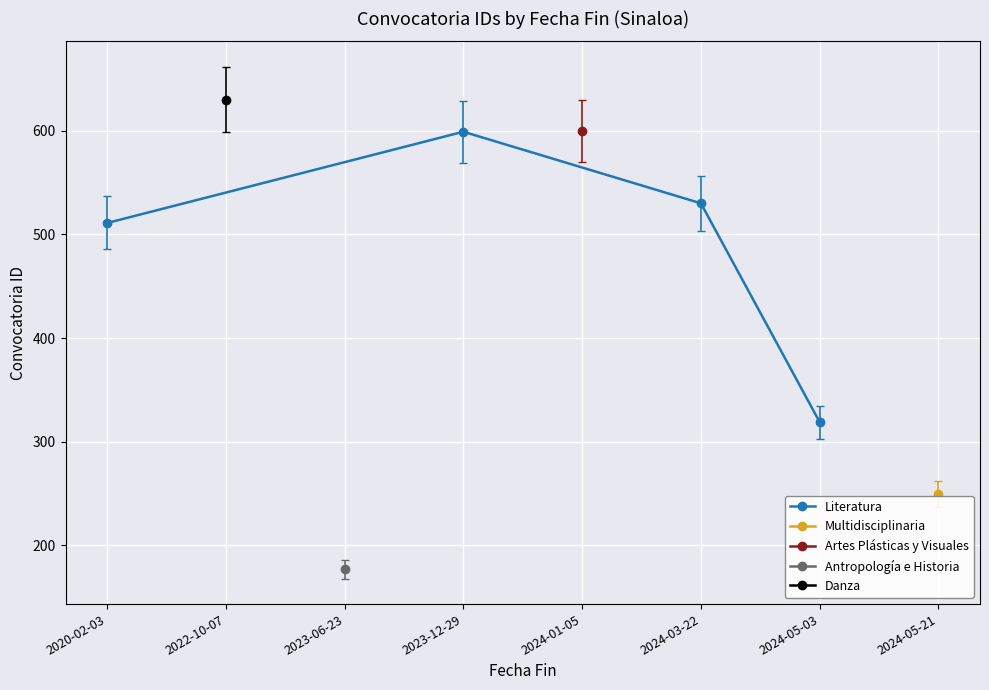

Which category has the lowest value in the Literatura series?

2024-05-03